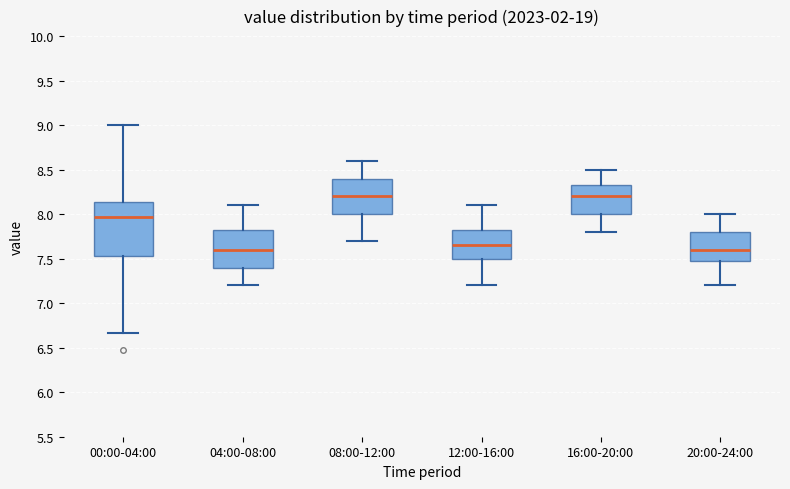

Comparing the boxes themselves (not the whiskers), which one is the tallest?

00:00-04:00